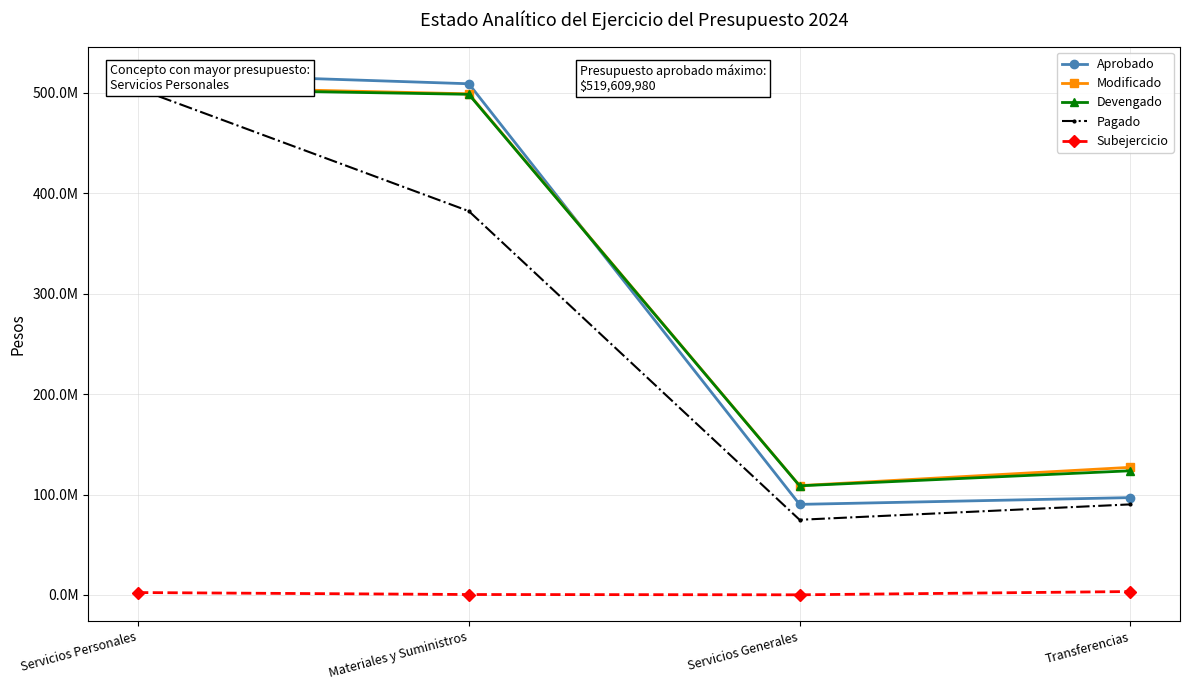

Where is the first local minimum for Modificado?

Servicios Generales